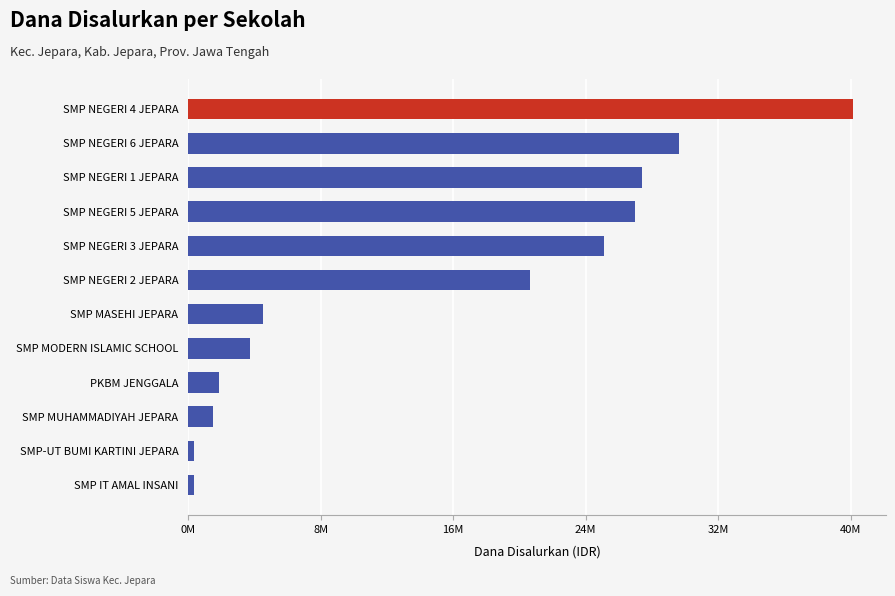

Are the bars horizontal?

Yes